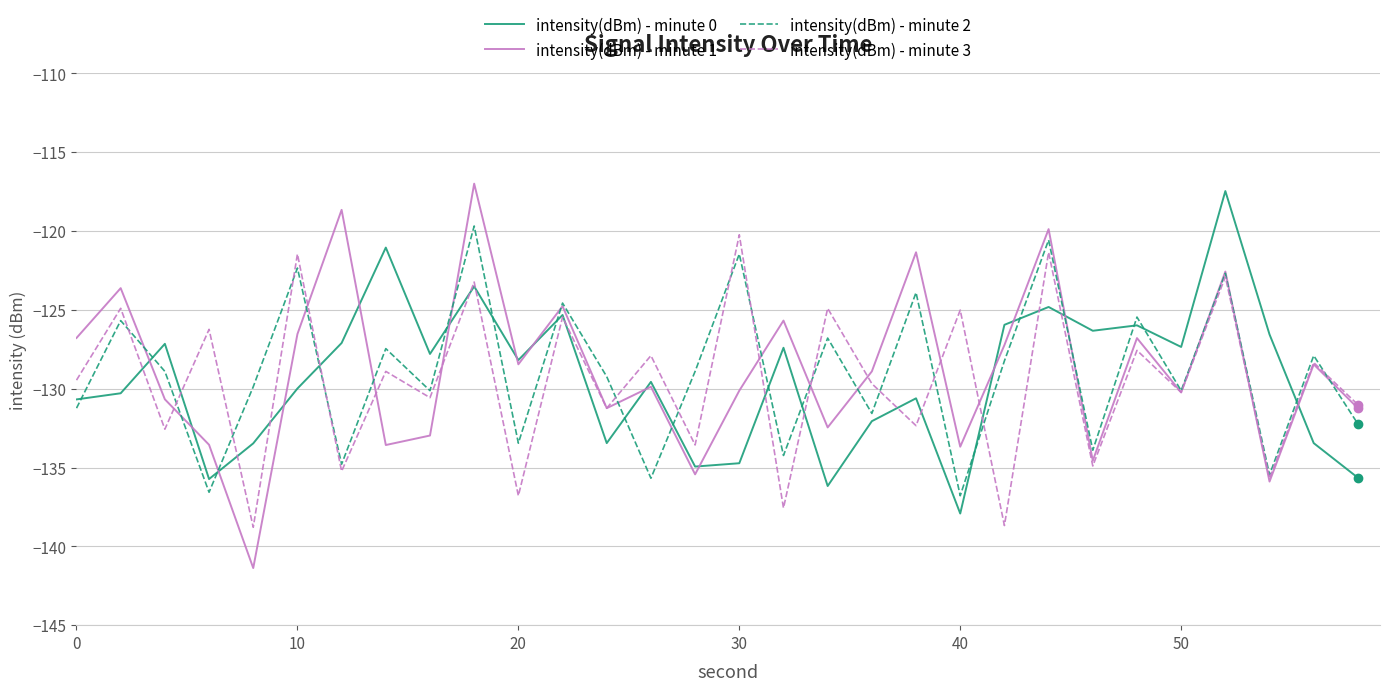

Which series has the largest range (max minus min)?

intensity(dBm) - minute 1